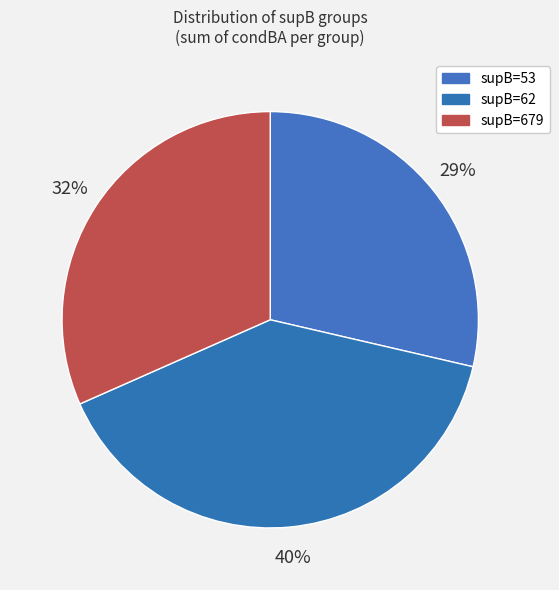

How many segments does this pie chart have?

3